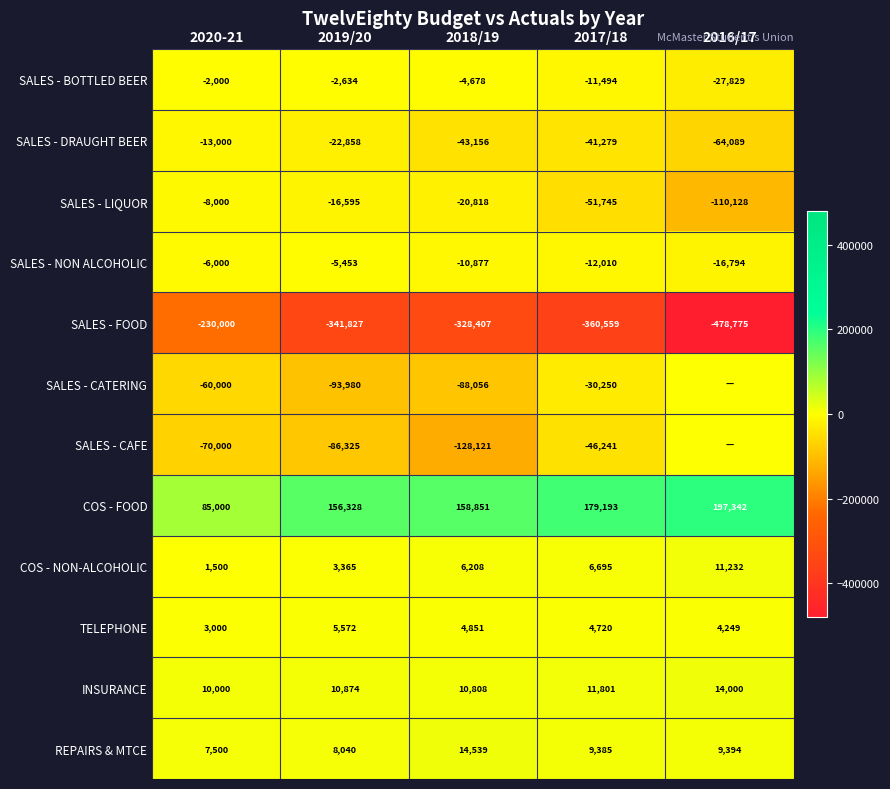

What is the greatest value displayed?

197342.3